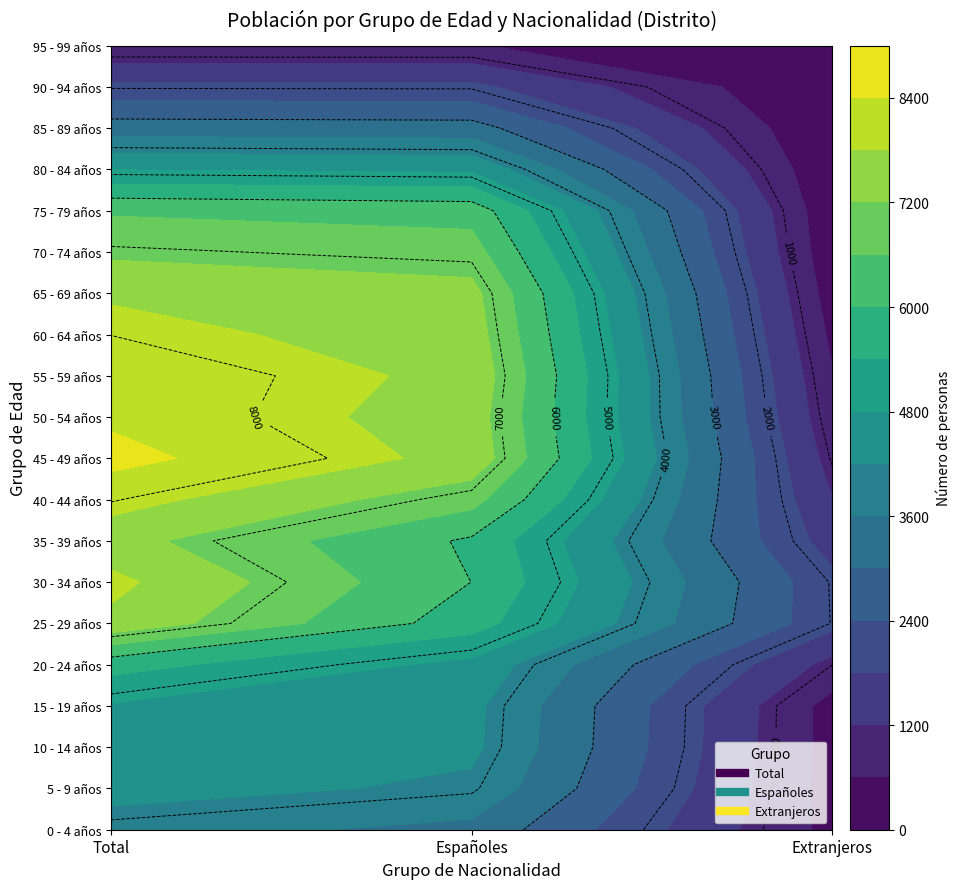

What is the difference between the 35 - 39 años values at 0 and 1?

1525